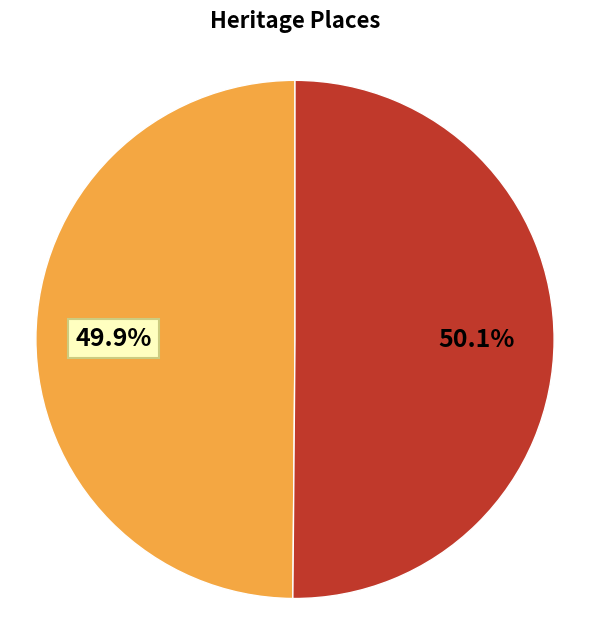

Does any single category account for the majority?

Yes